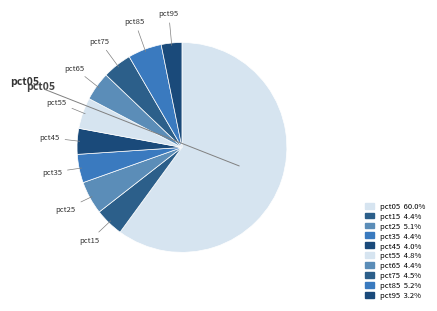

How many segments does this pie chart have?

10